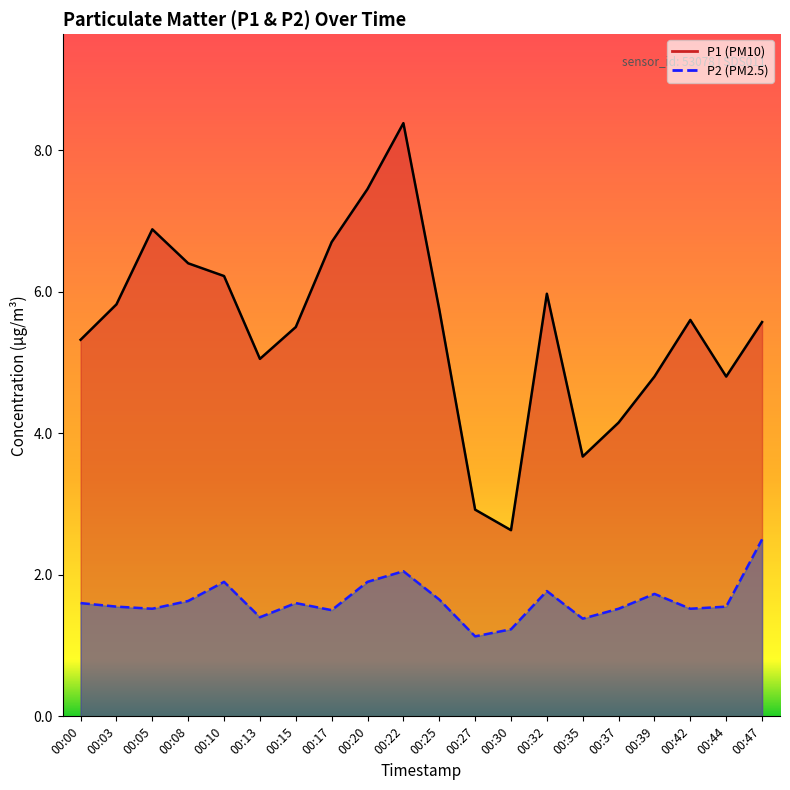

How many interior local peaks does the P1 line series have?

4